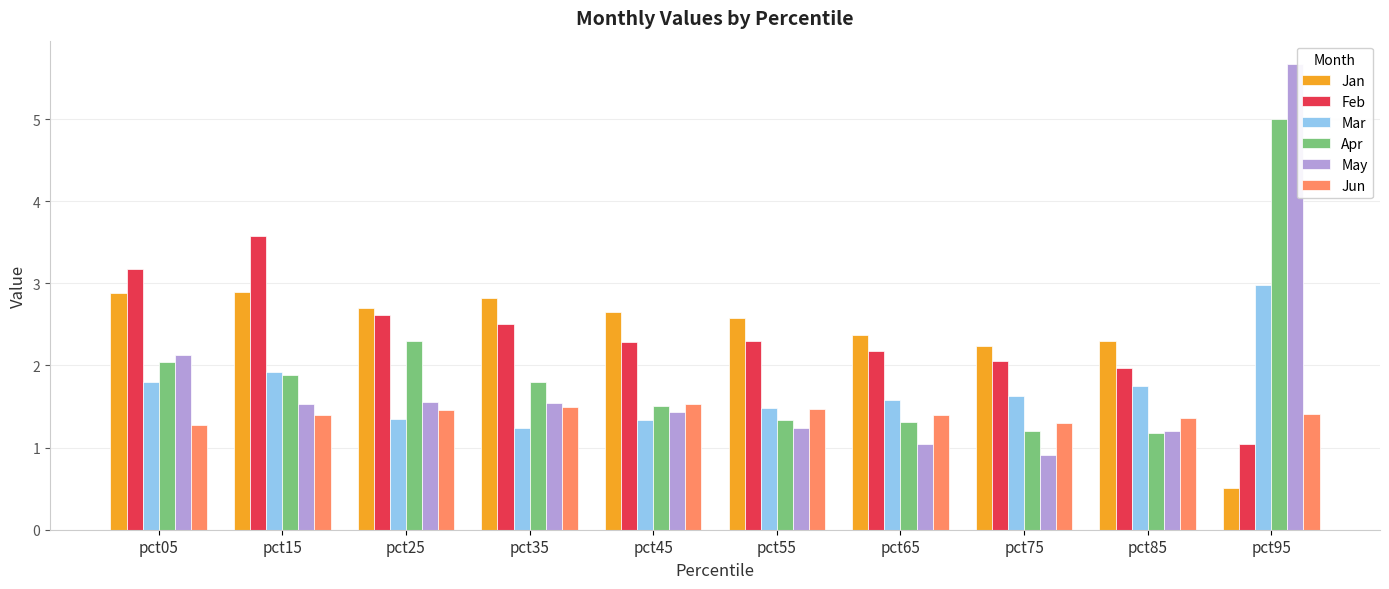

At which label does Feb first exceed 2?

pct05